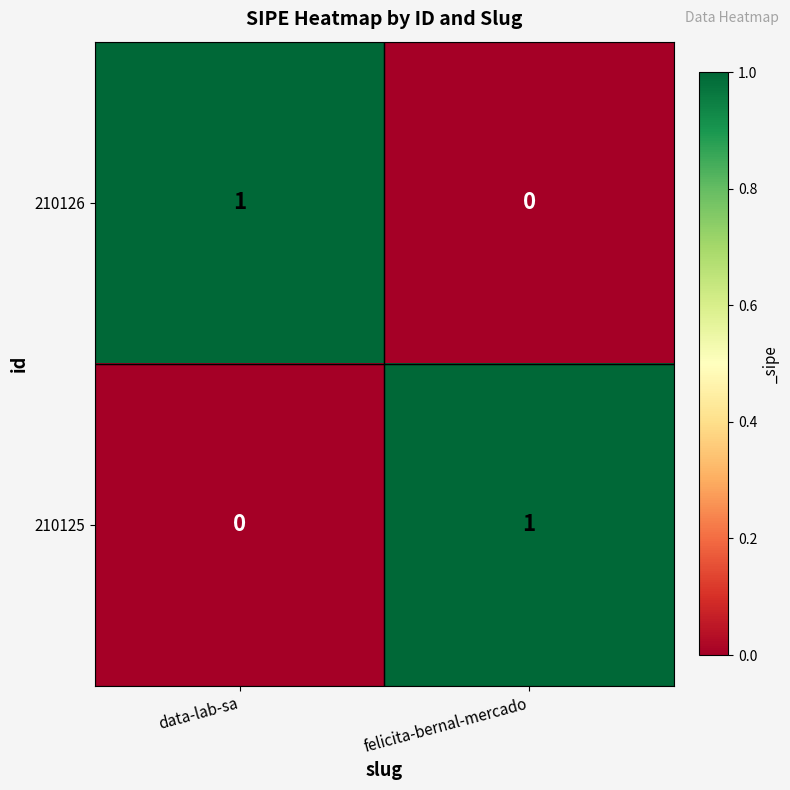

Reading left to right, what are all the values shown in this chart?

210126: data-lab-sa=1	felicita-bernal-mercado=0
210125: data-lab-sa=0	felicita-bernal-mercado=1